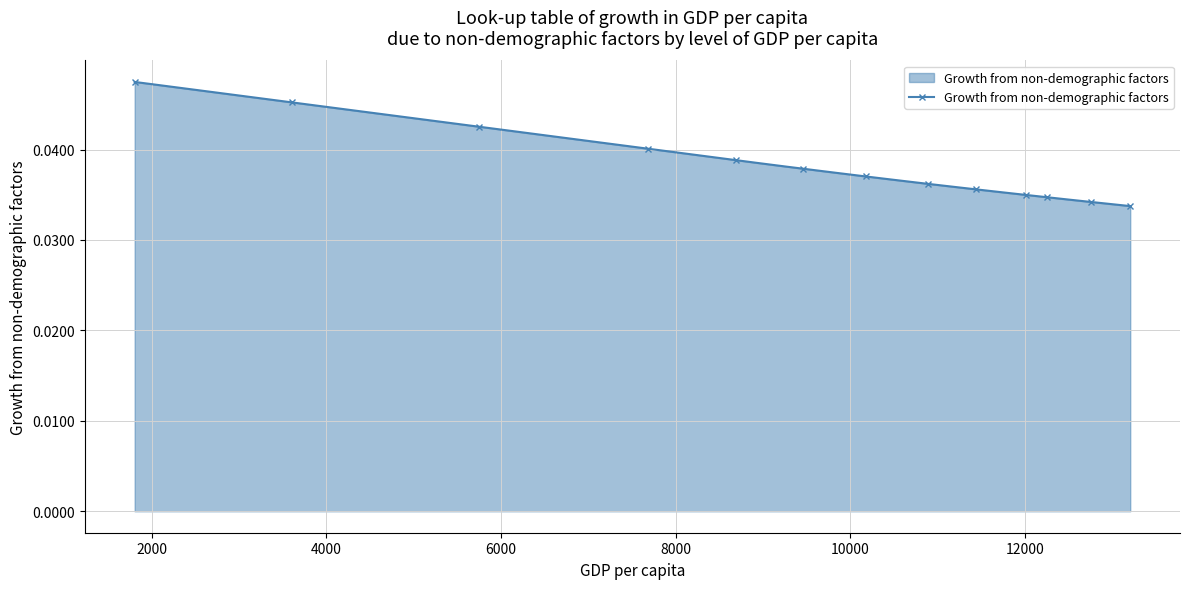

What is the sum of all values?

1.4